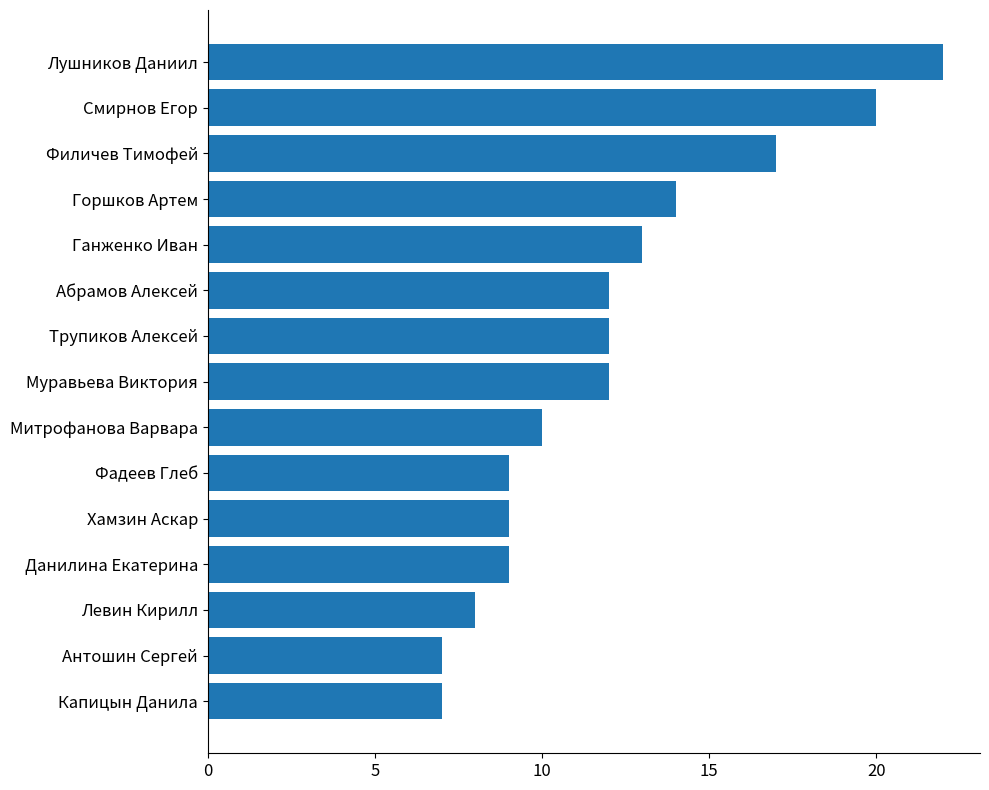

What is the average value?

12